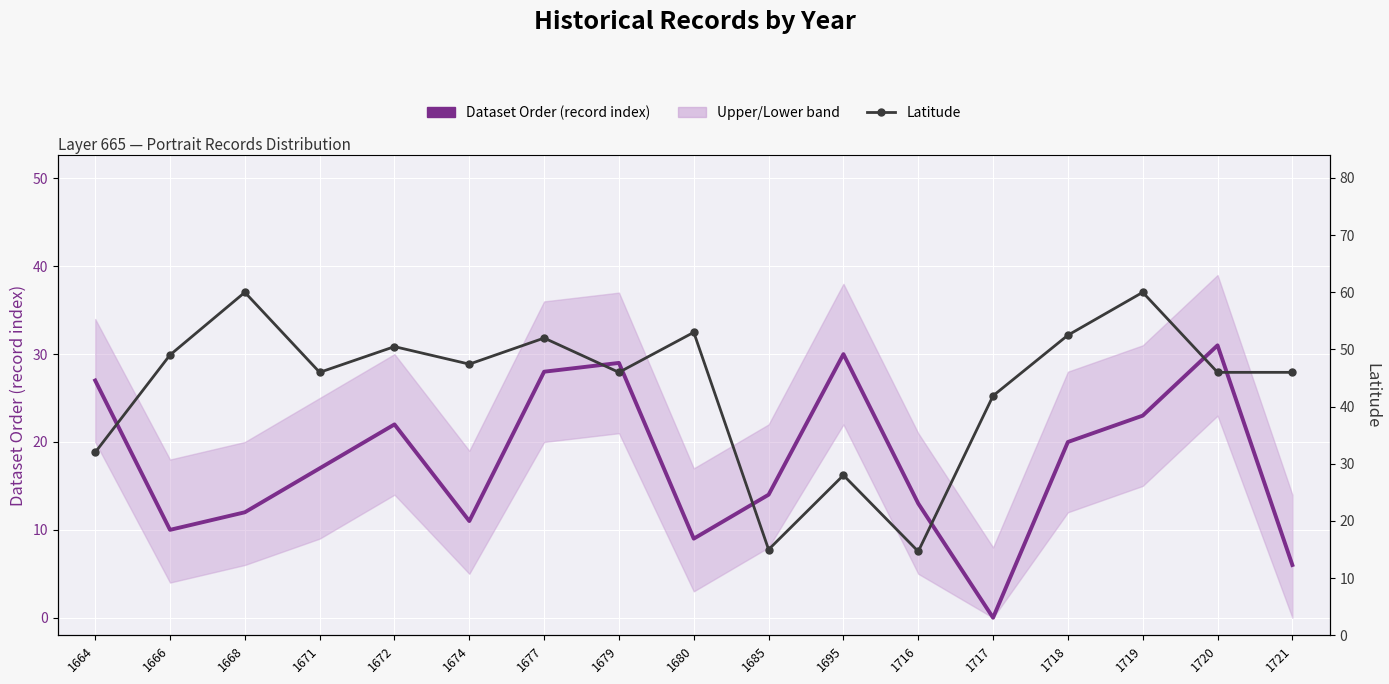

What is the value of the Dataset Order (record count proxy) point at the 12th from the left?

13.0